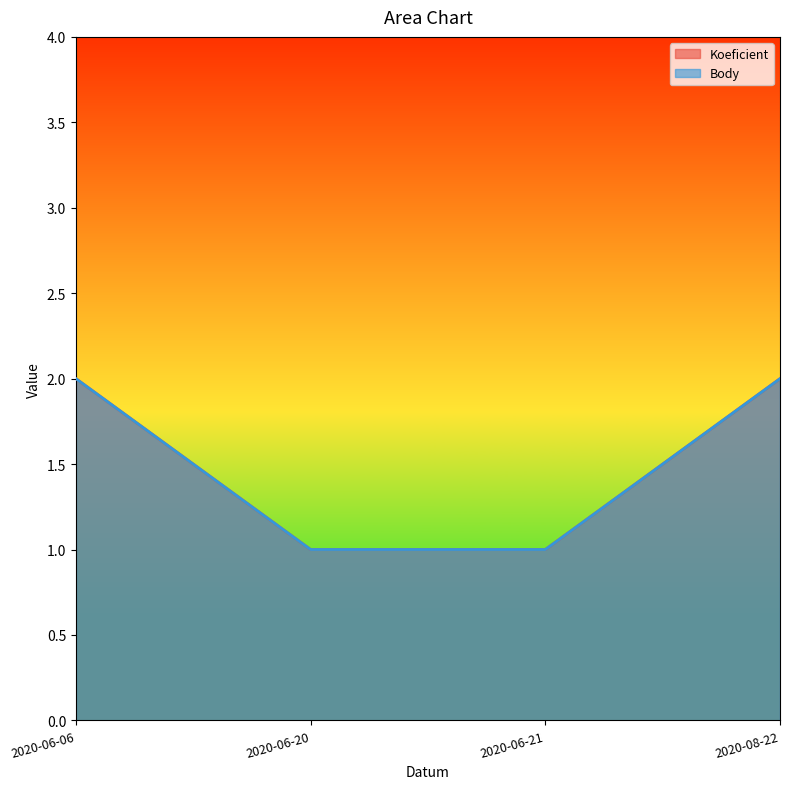

Is it true that Koeficient equals 0 at 2020-06-20?

False